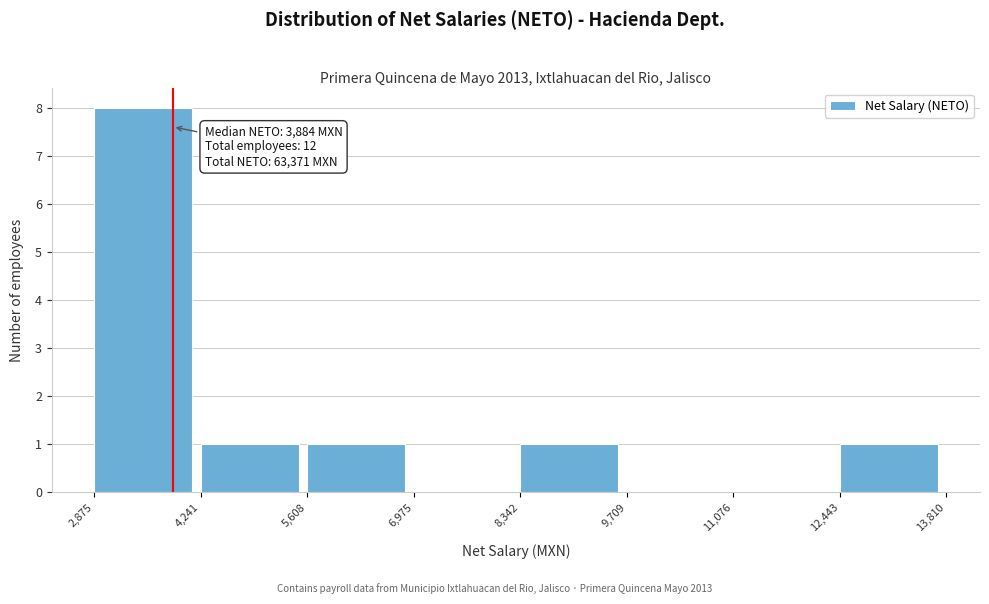

Which range on the x-axis has the tallest bar?

2,875 to 4,241